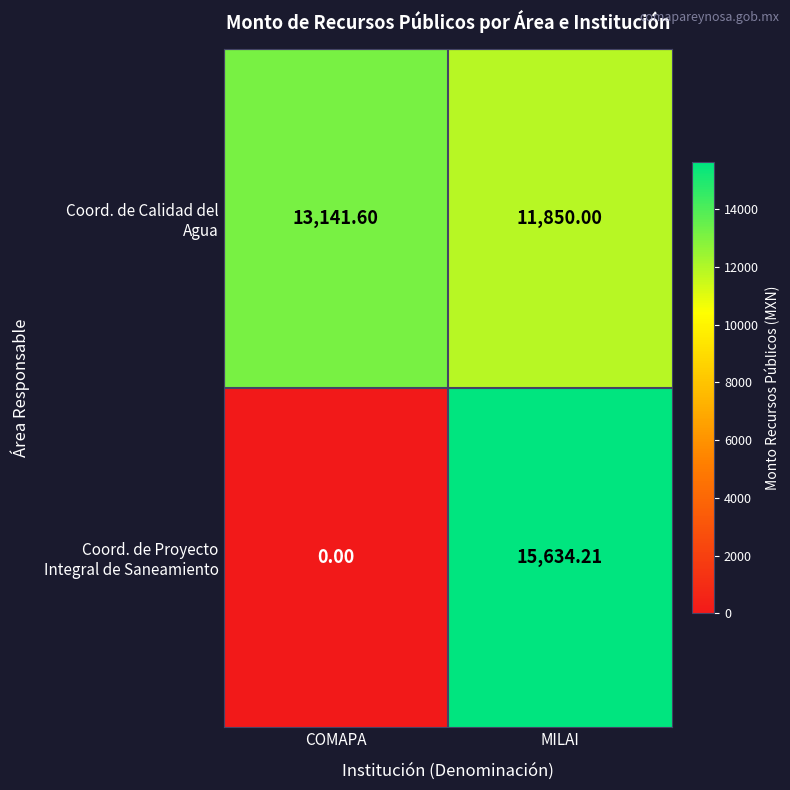

At which category is the sum across all series the highest?

MILAI